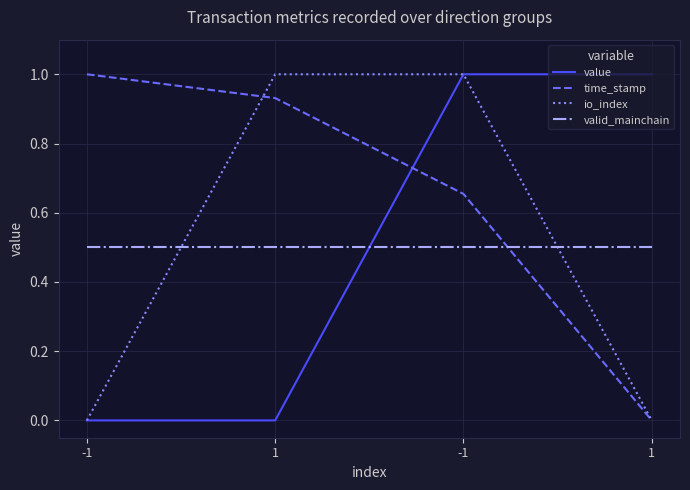

What are all the series names shown in the legend?

value, time_stamp, io_index, valid_mainchain